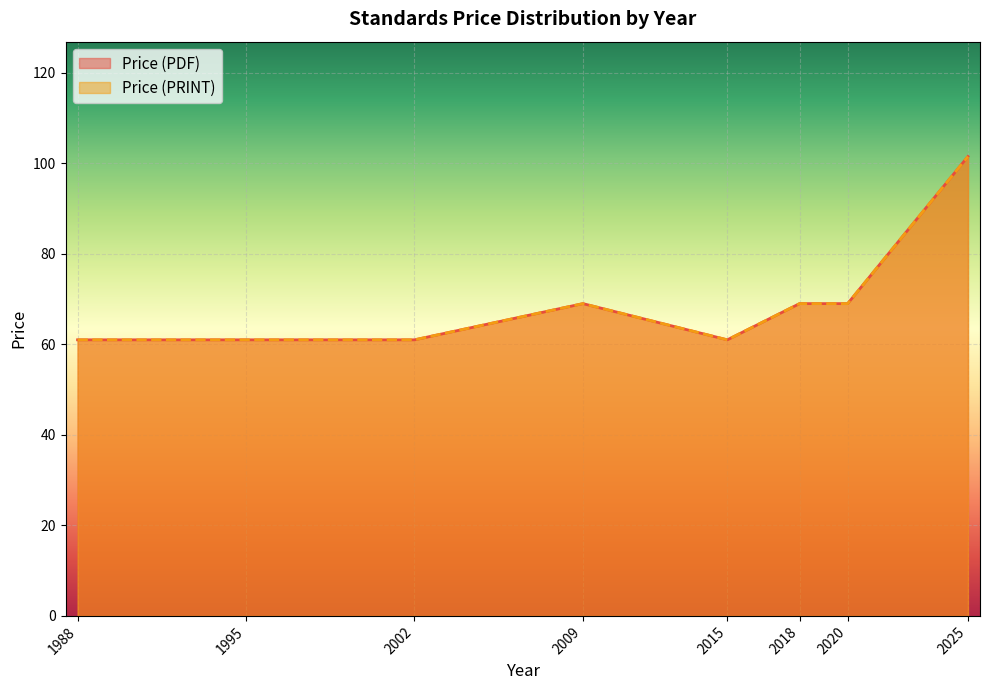

True or false: Price (PDF) and Price (PRINT) cross at least once.

False